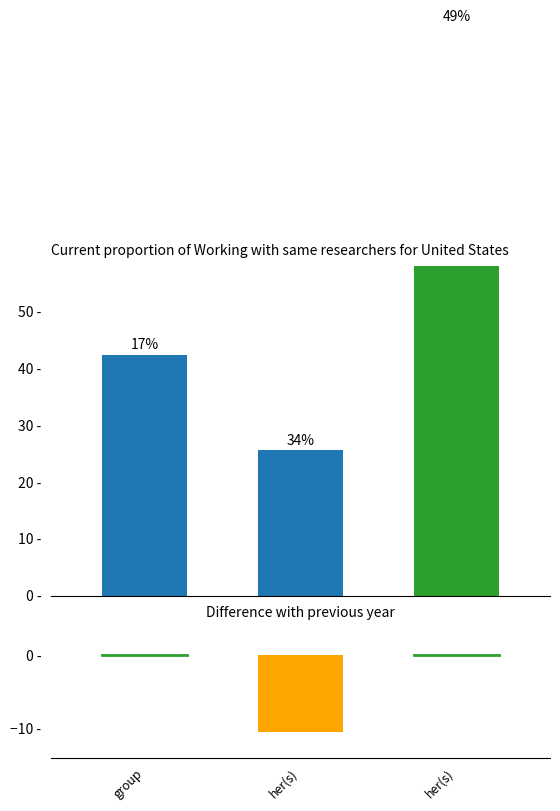

What is the label of the 1st bar from the left?

group